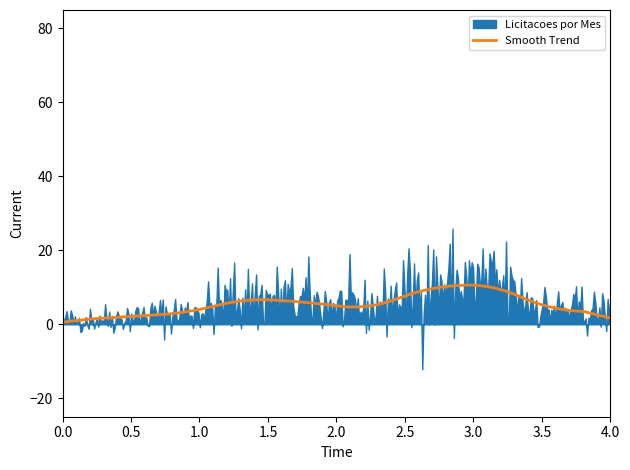

What is the maximum value for Smooth Trend?

10.6